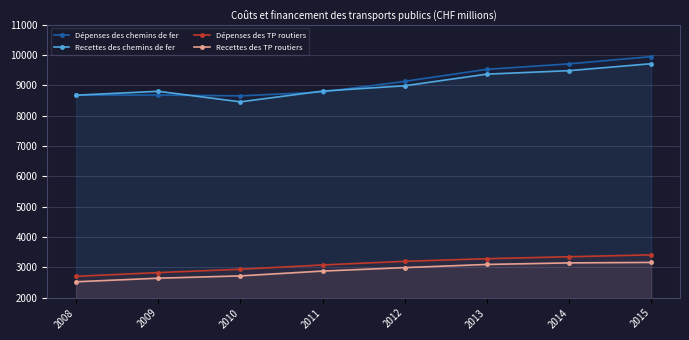

What is the average value of the Recettes des chemins de fer series?

9035